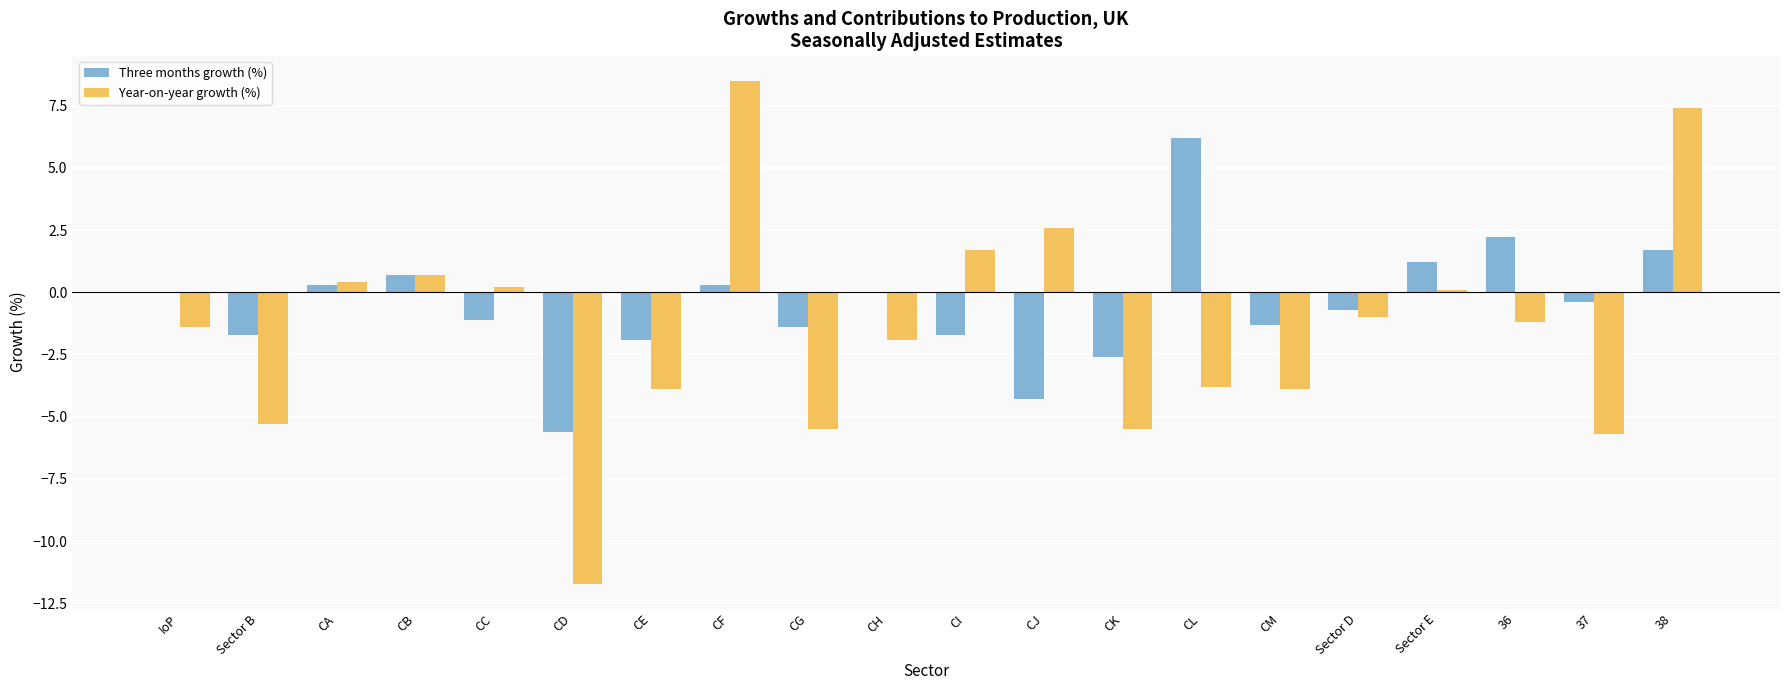

Read the Three months growth (%) value at CM.

-1.3